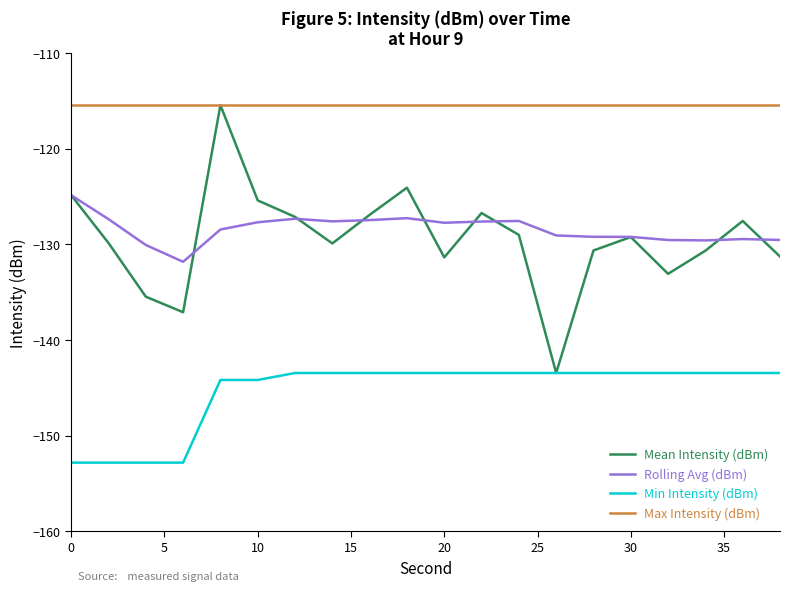

What is the lowest value of the Rolling Avg (dBm) series?

-131.8